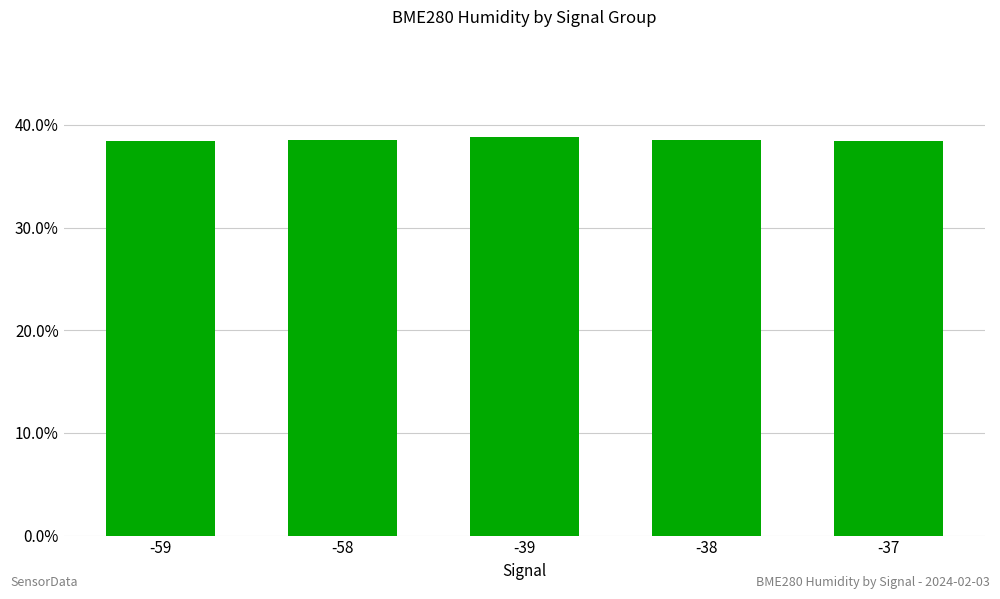

How many bars are there in total?

5